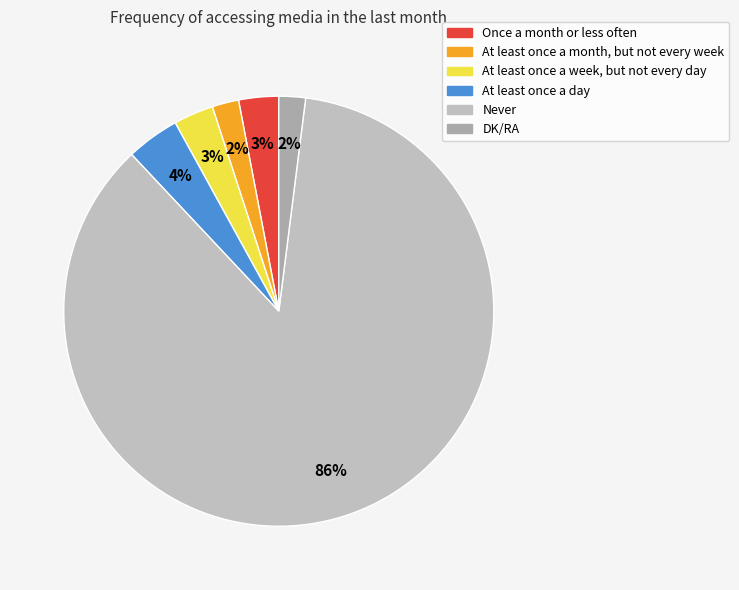

How many slices are in this pie chart?

6